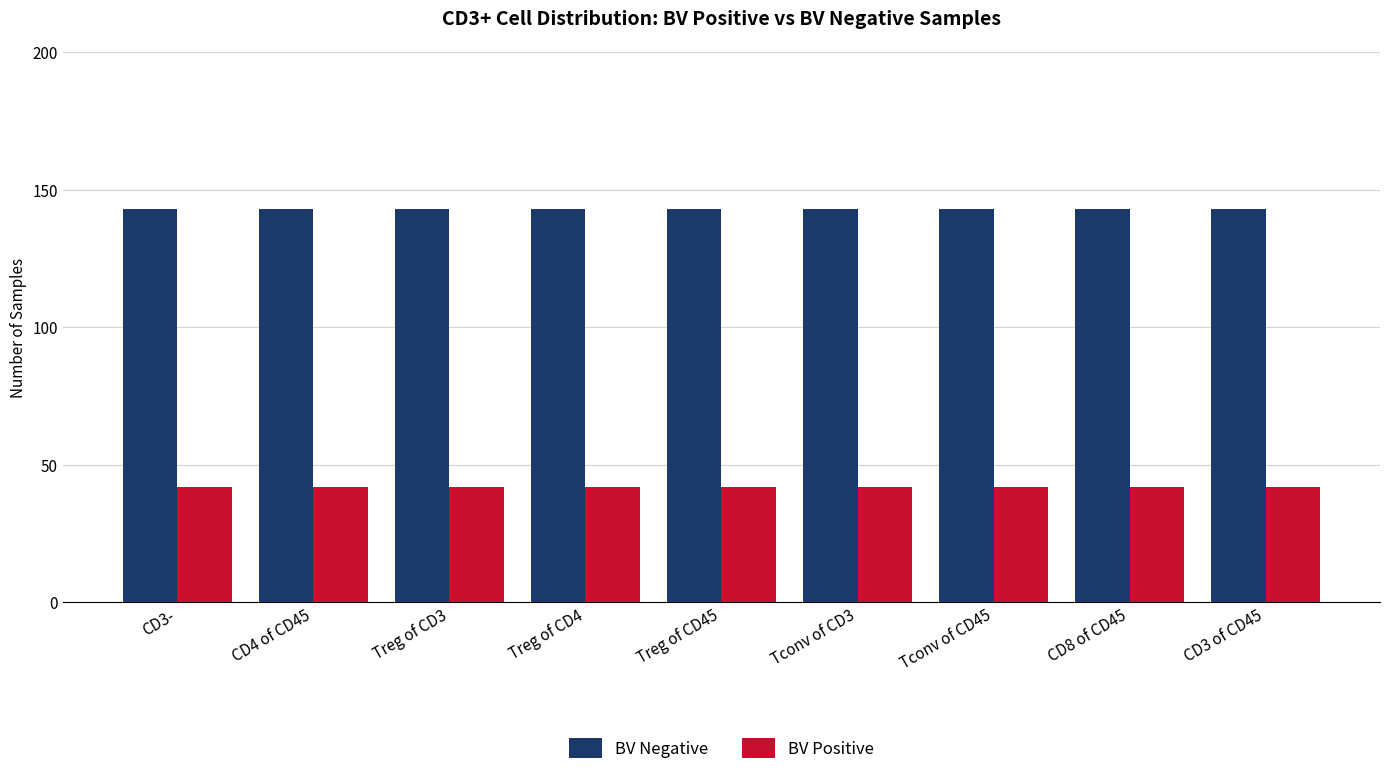

List the series in order of their overall mean, highest first.

BV Negative, BV Positive